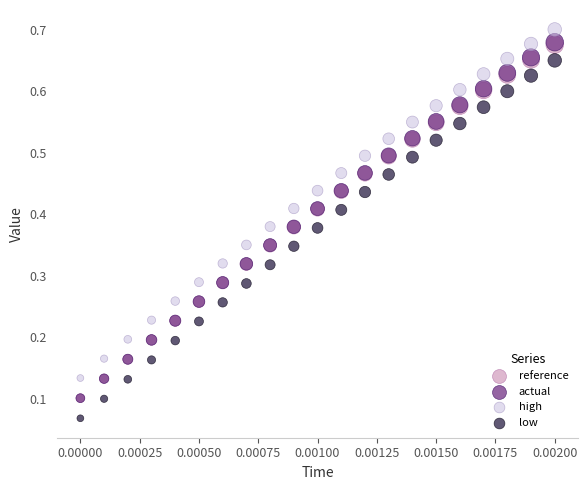

Which series contains the lowest Y value?

low